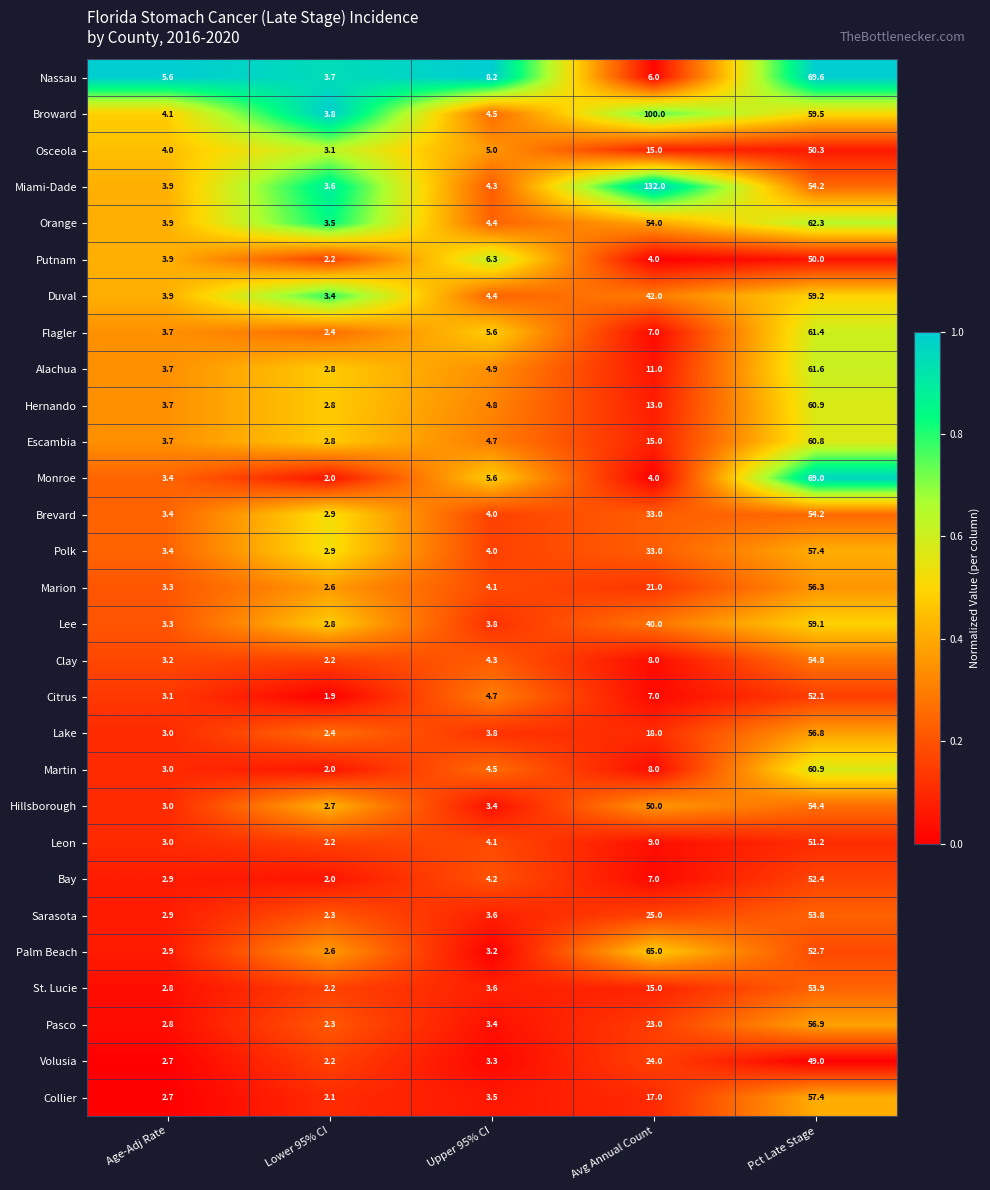

What is the sum of all Flagler values?

80.1